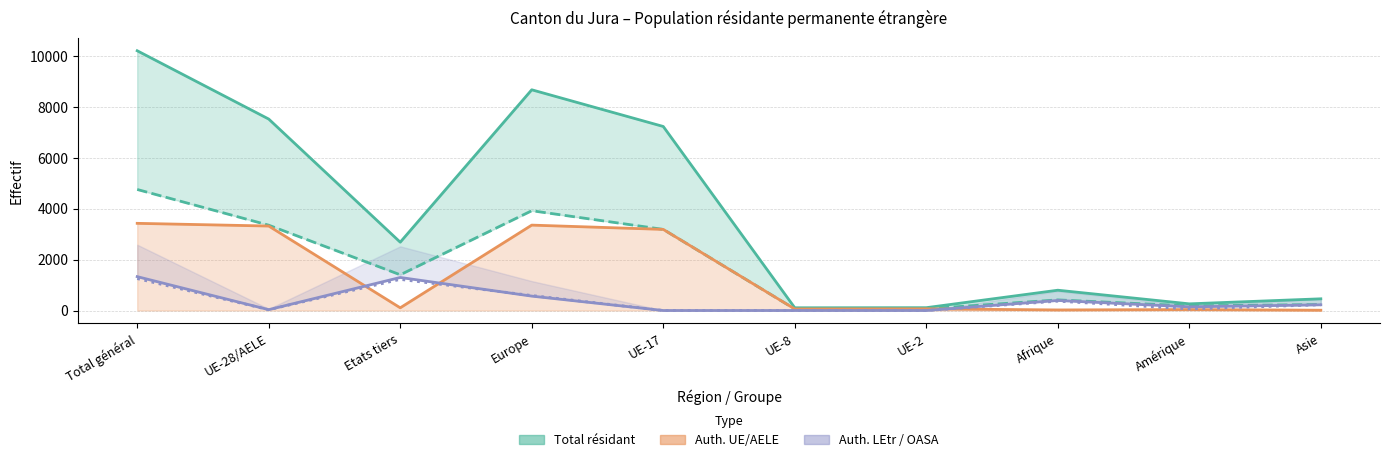

What is the maximum value shown in the chart?

10215